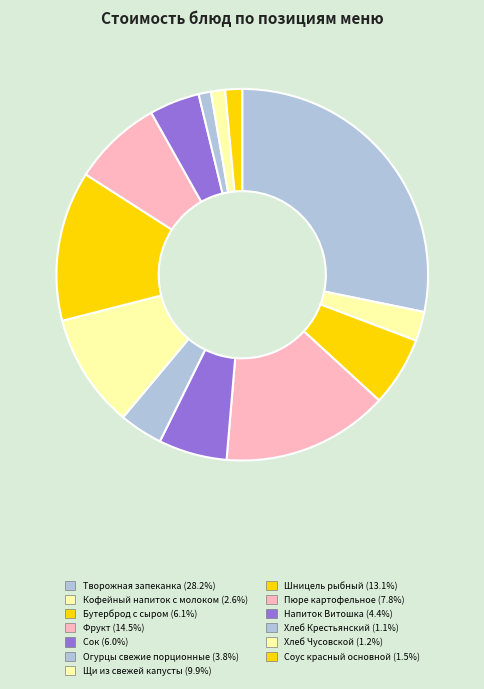

How many slices are in this pie chart?

13